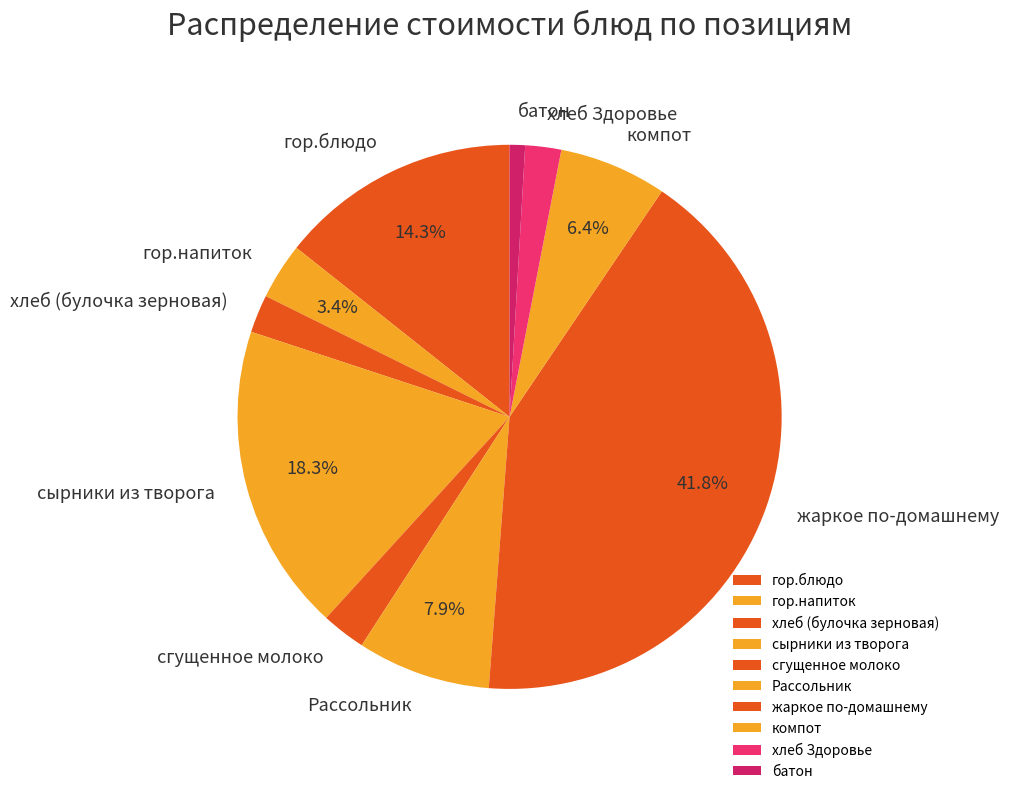

Does сгущенное молоко represent more than half of the total?

No